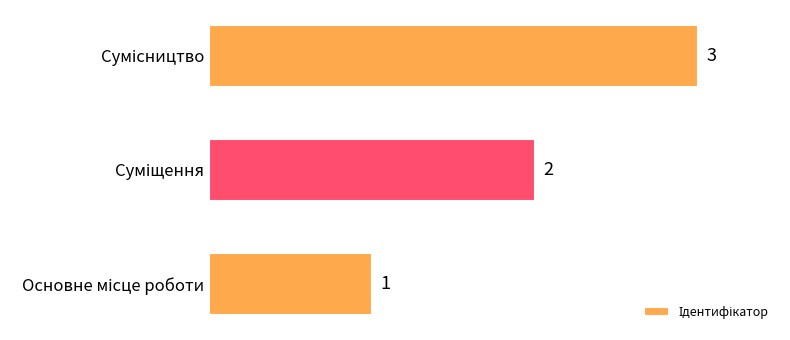

What is the greatest value displayed?

3